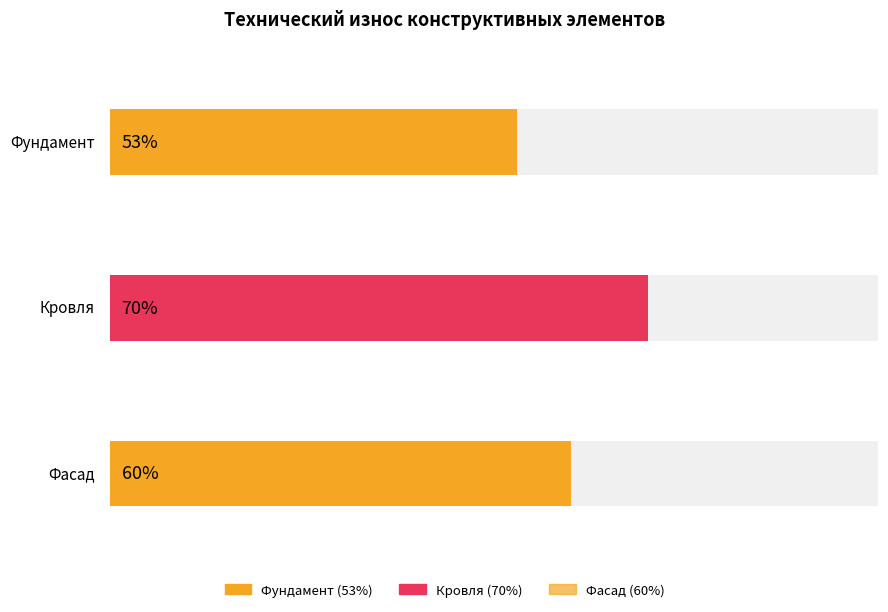

What is the change in value from Фундамент to Кровля?

+17